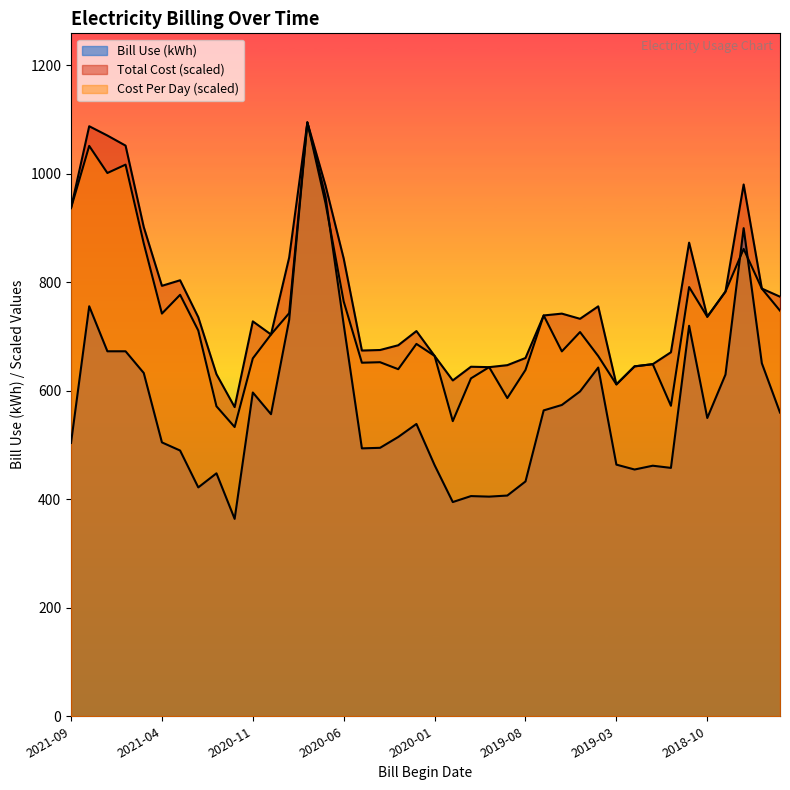

At which label is Bill Use closest to 729?

2020-09-04